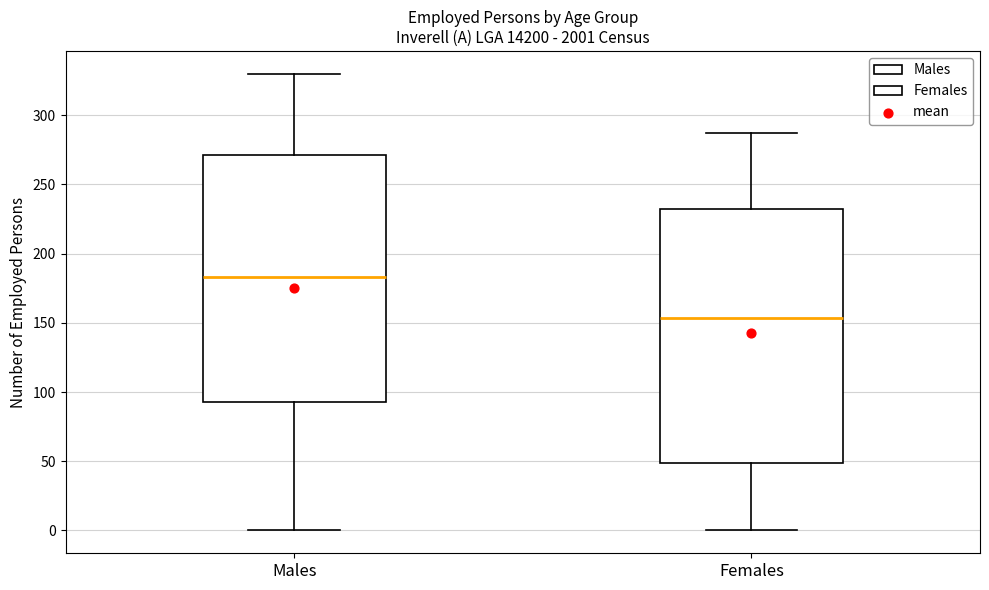

Which box has the lowest median line?

Females